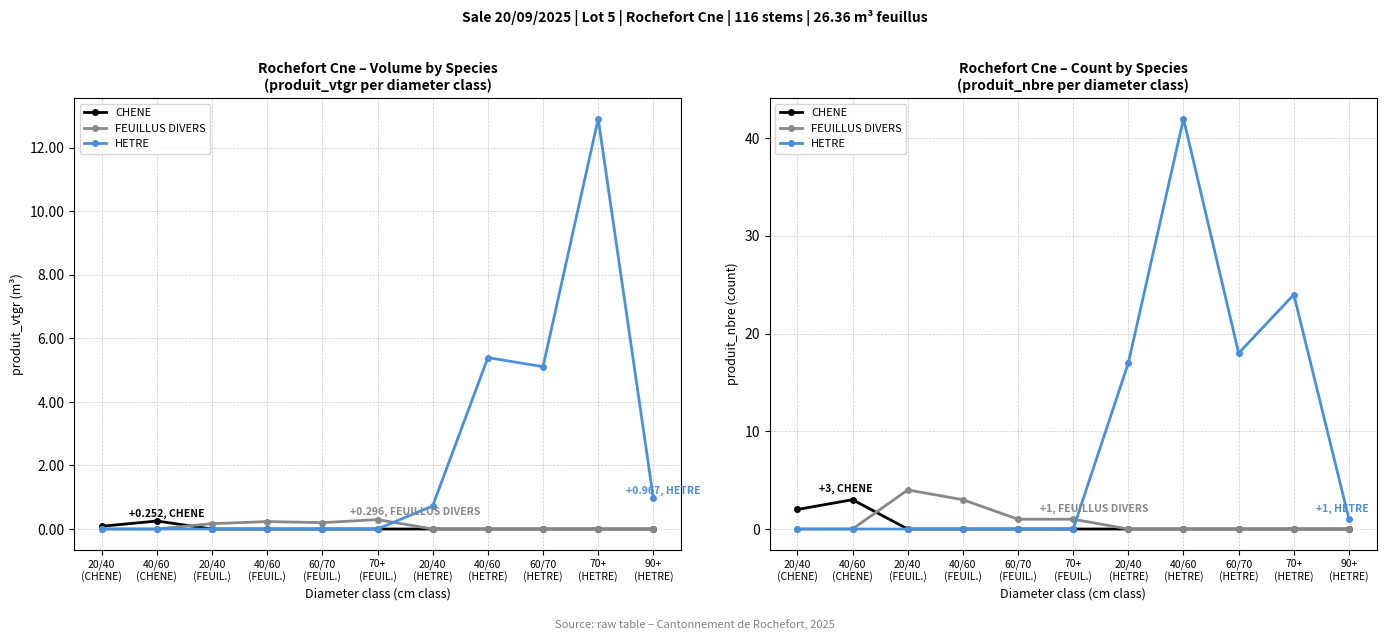

Which series has the largest range (max minus min)?

HETRE